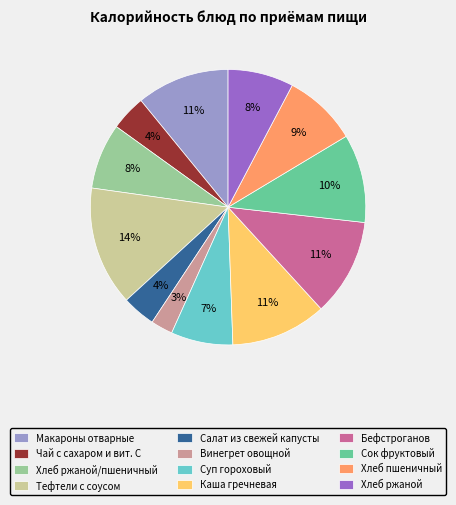

Approximately how many times larger is the value at Бефстроганов compared to Тефтели с соусом?

0.8